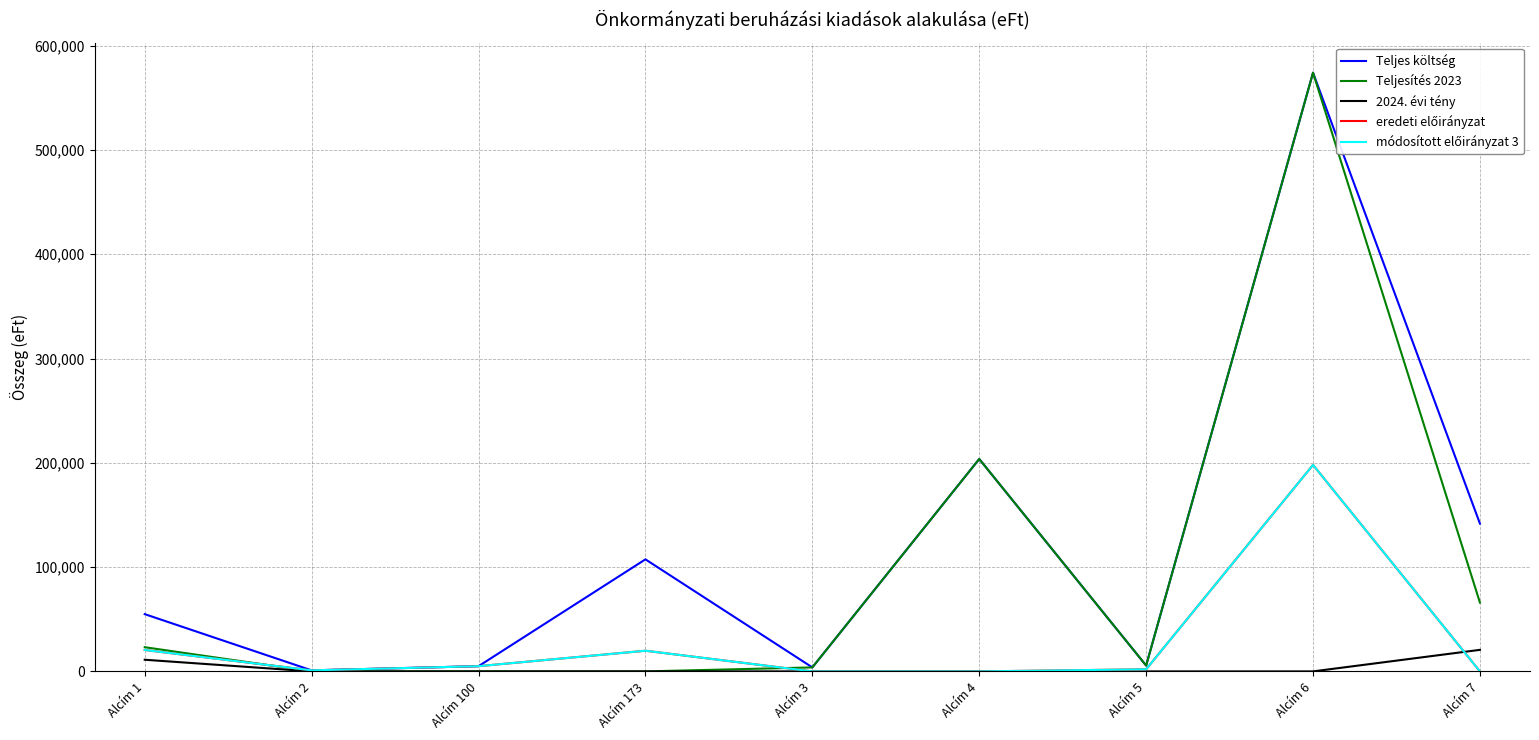

Does the chart have visible grid lines?

Yes